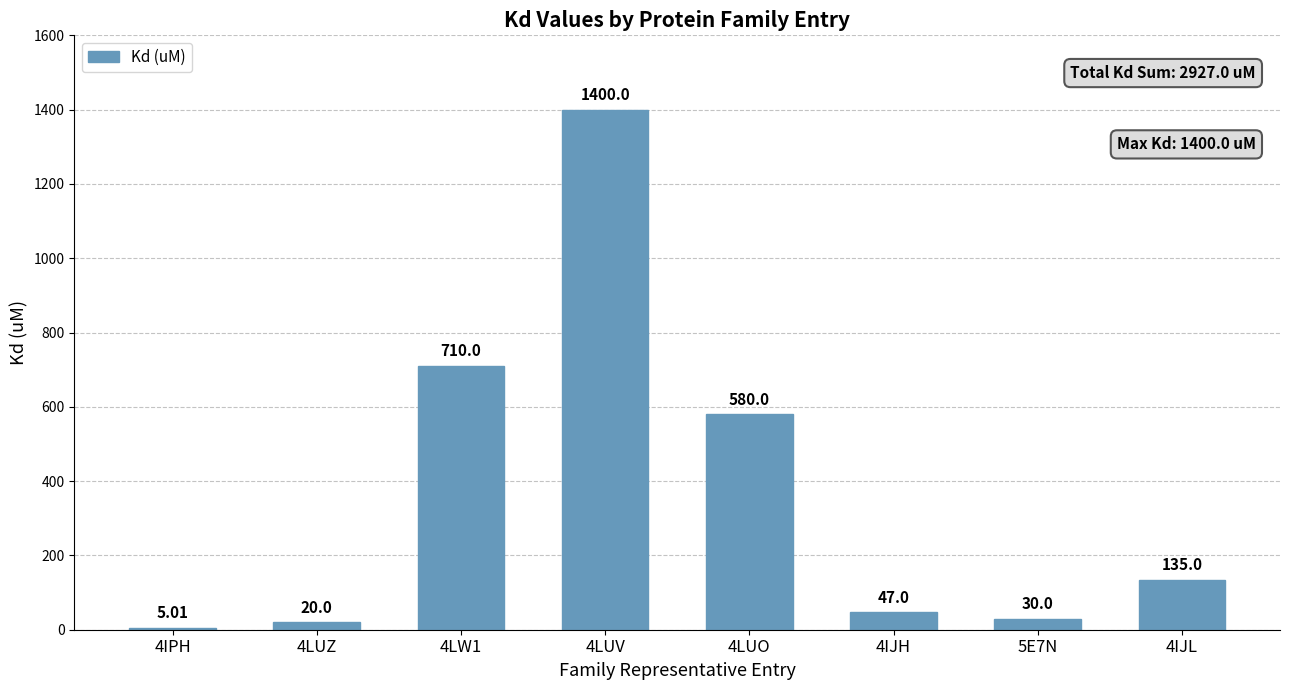

List the labels in order of value, largest first.

4LUV, 4LW1, 4LUO, 4IJL, 4IJH, 5E7N, 4LUZ, 4IPH